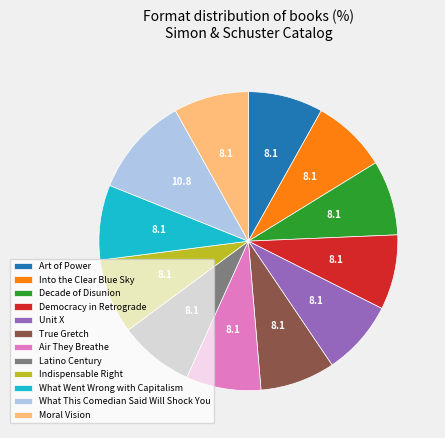

How many segments does this pie chart have?

12